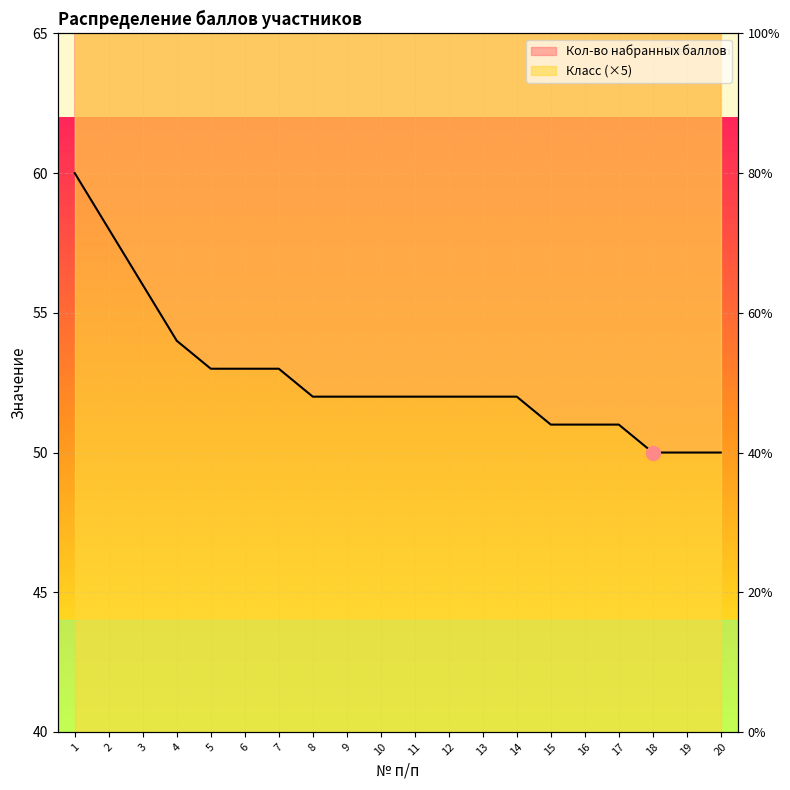

How many data points are less than 52?

6